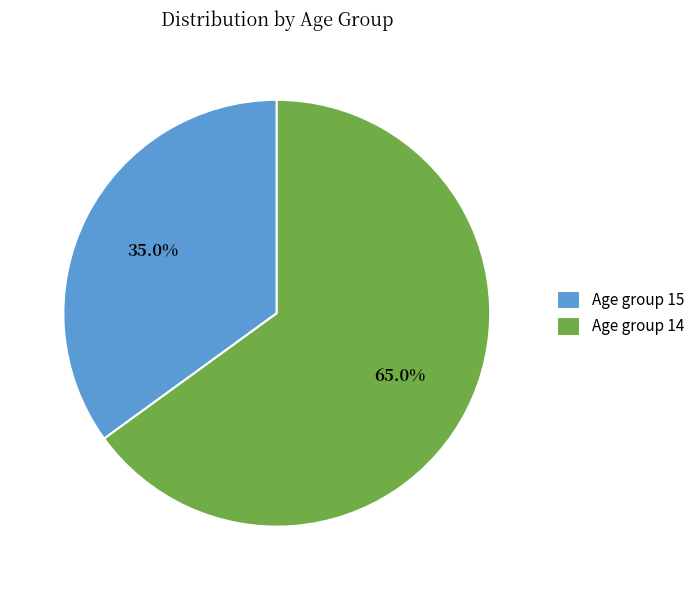

Approximately how many times larger is the value at Age group 15 compared to Age group 14?

0.5